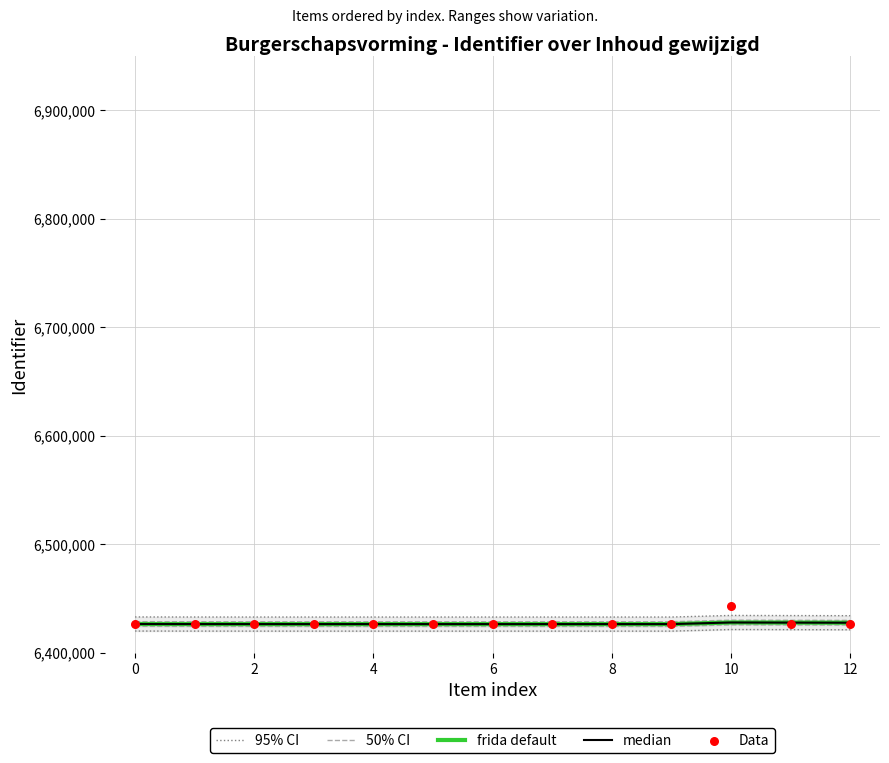

Which series contains the highest Y value?

Data